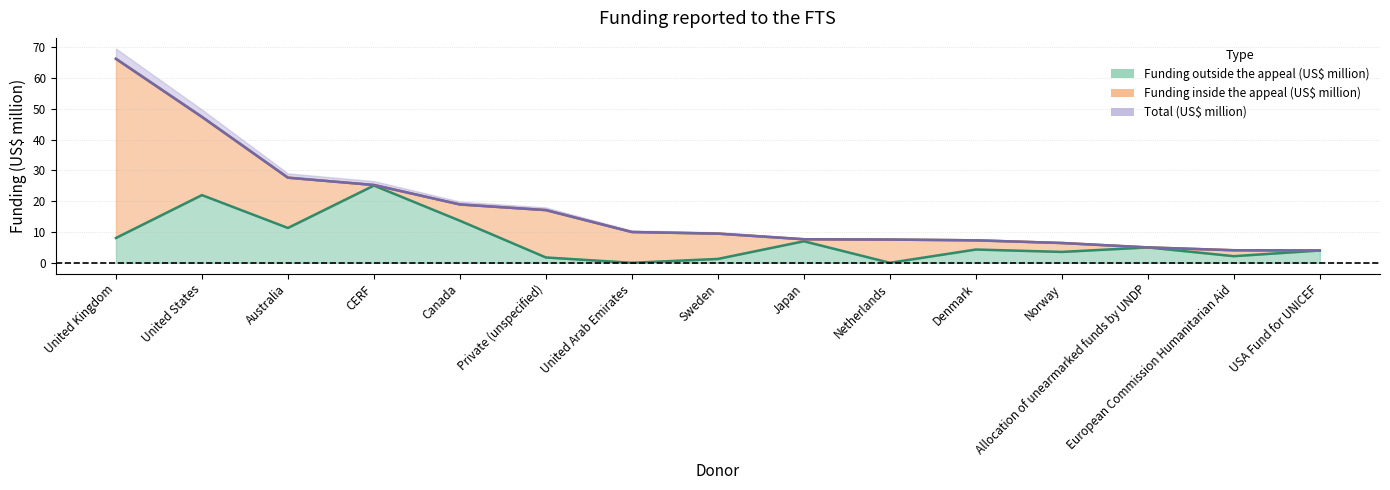

Which label corresponds to the smallest value in the chart?

United Arab Emirates